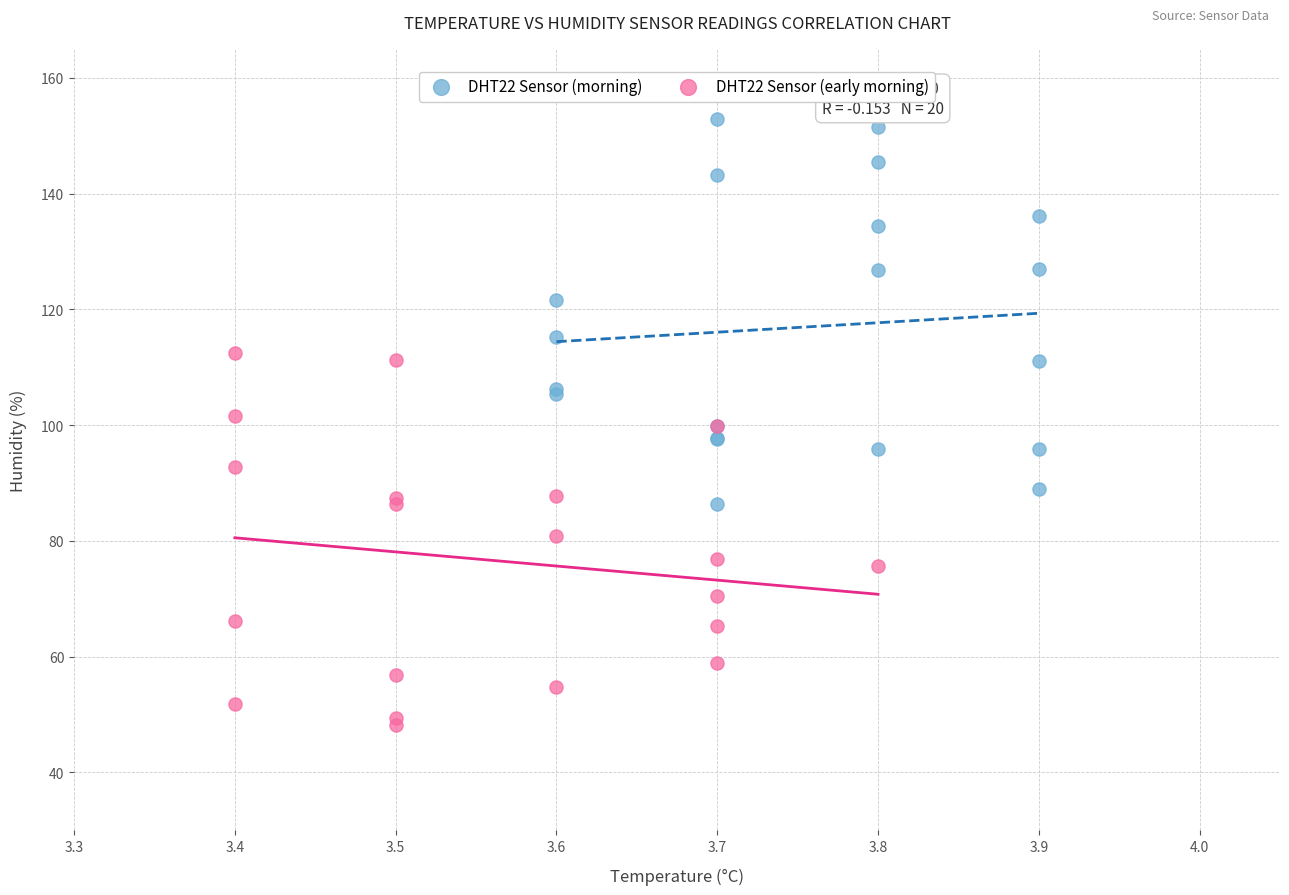

Which series contains the highest Y value?

DHT22 Sensor (morning)